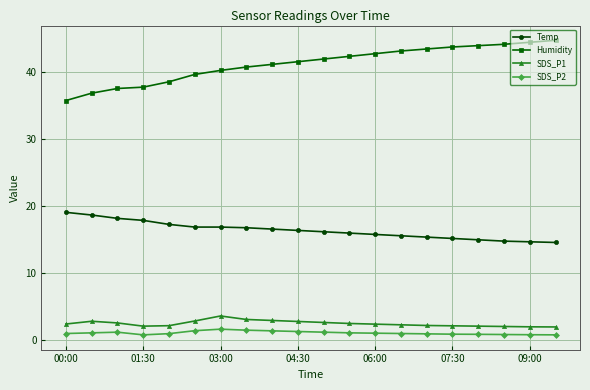

Which series has the largest range (max minus min)?

Humidity